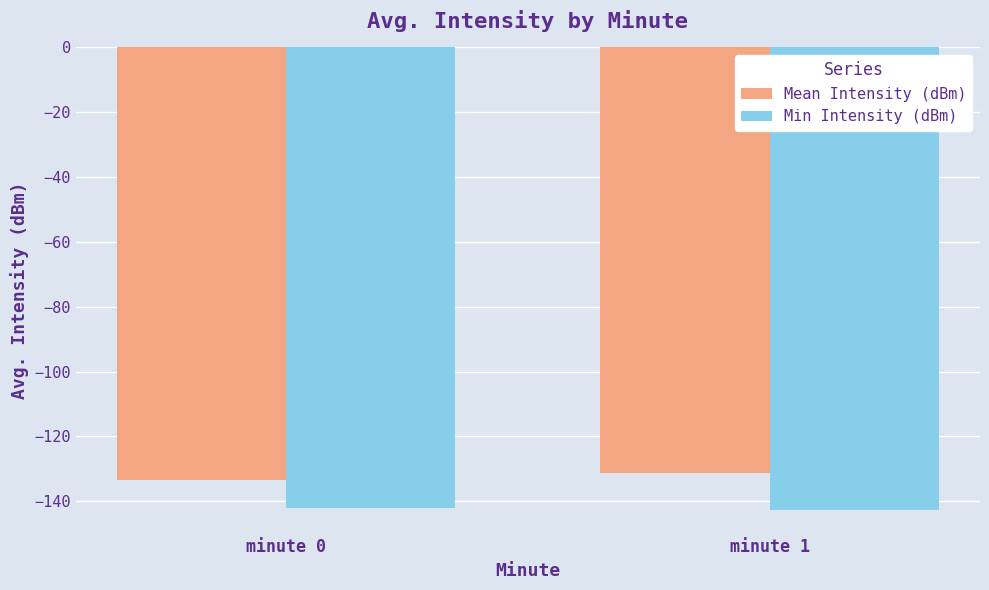

How many Mean Intensity (dBm) values are between -133 and -131?

1